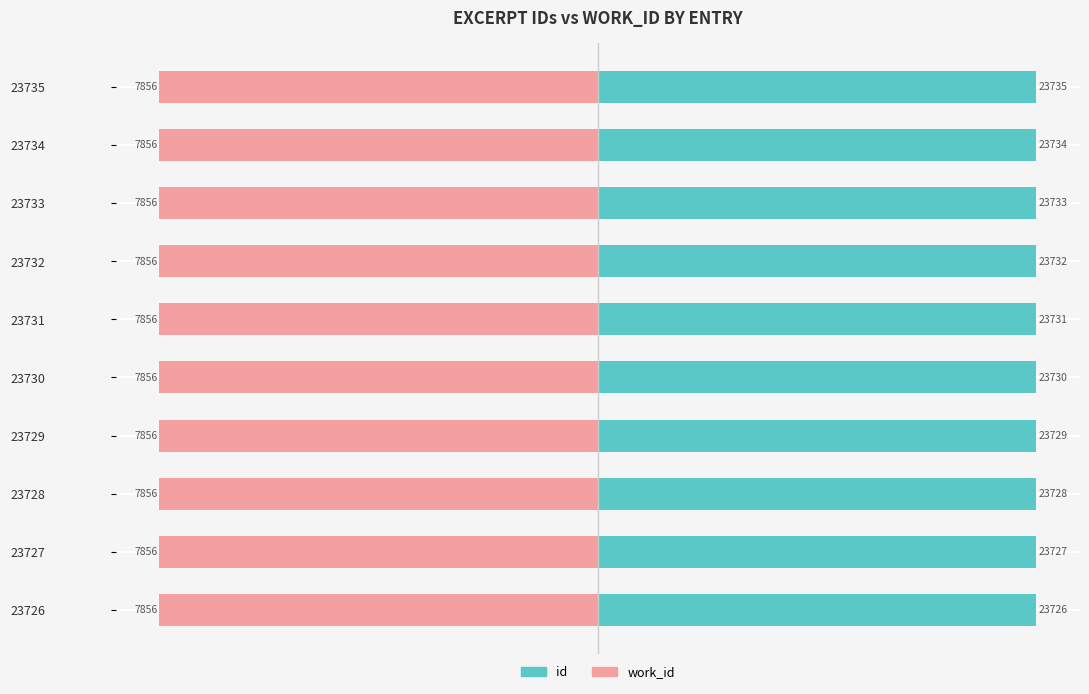

Which series has the largest total across all categories?

id